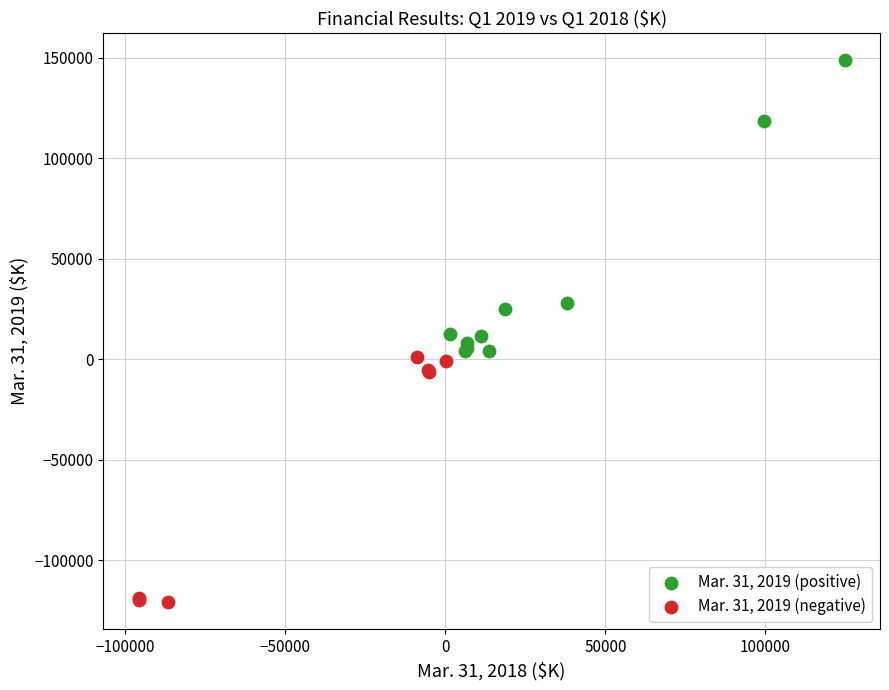

Which series reaches the minimum Y coordinate?

Mar. 31, 2019 (negative)